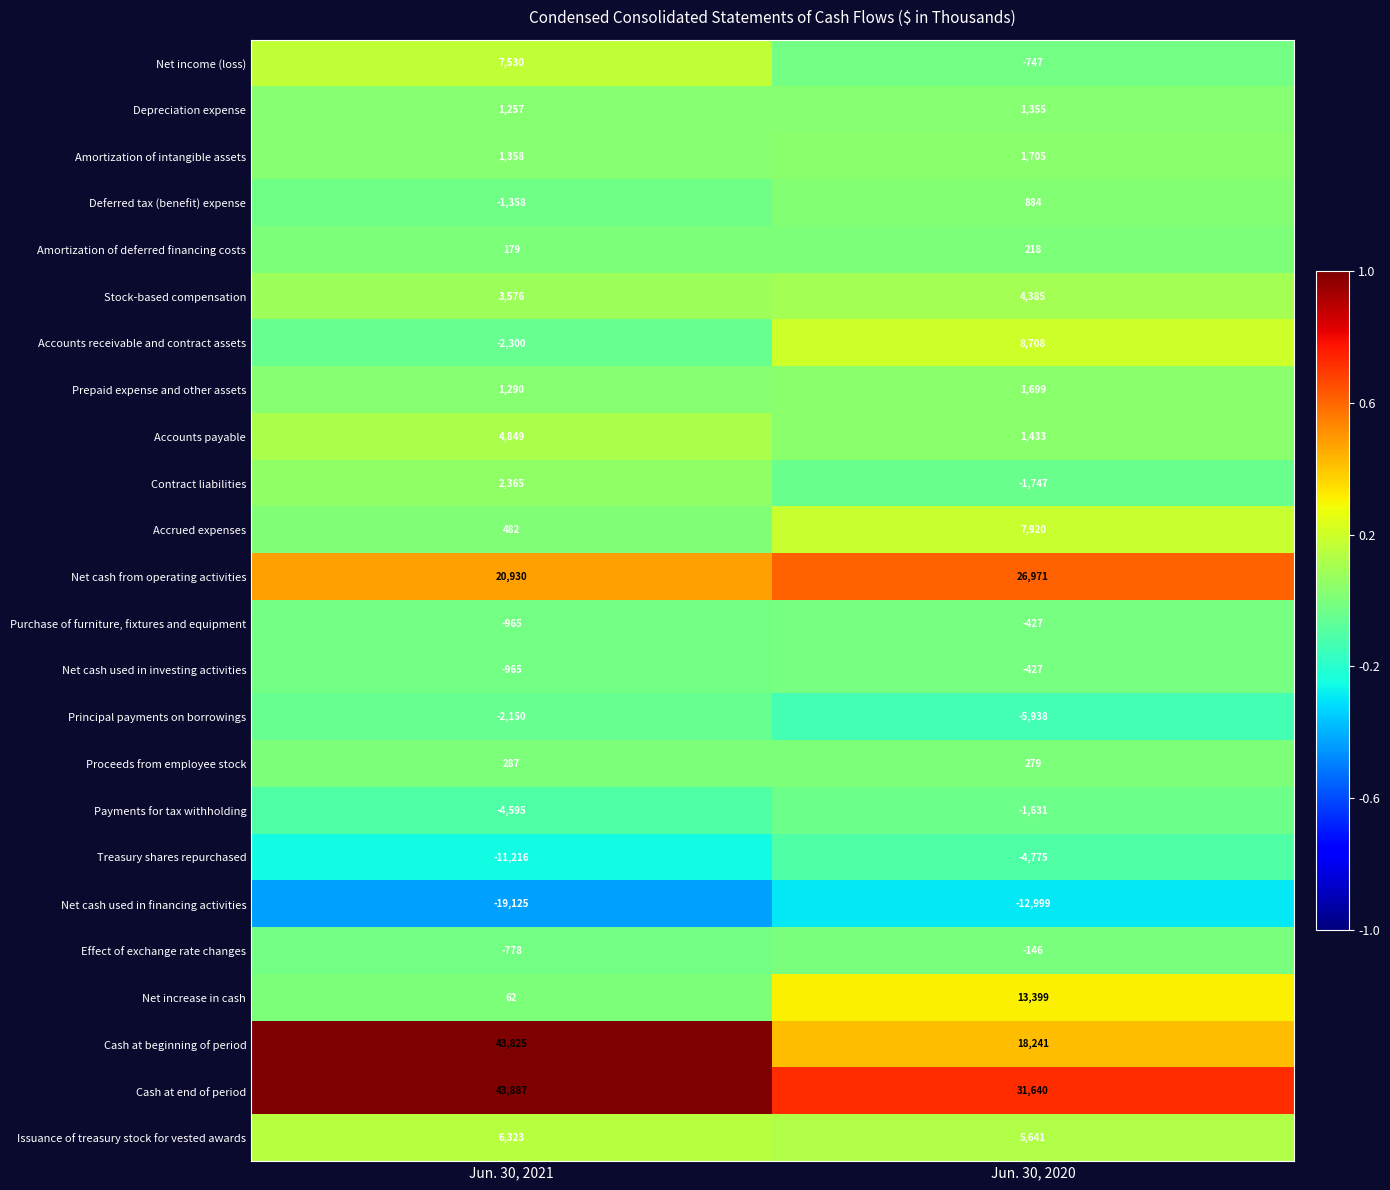

Which category has the lowest value in the Net cash from operating activities series?

Jun. 30, 2021